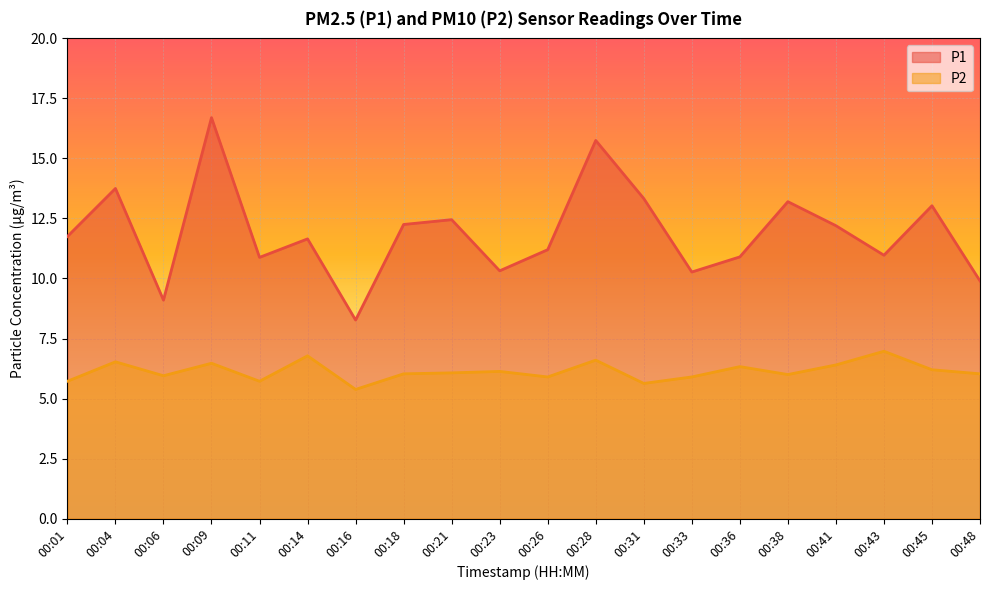

Which series has the largest range (max minus min)?

P1